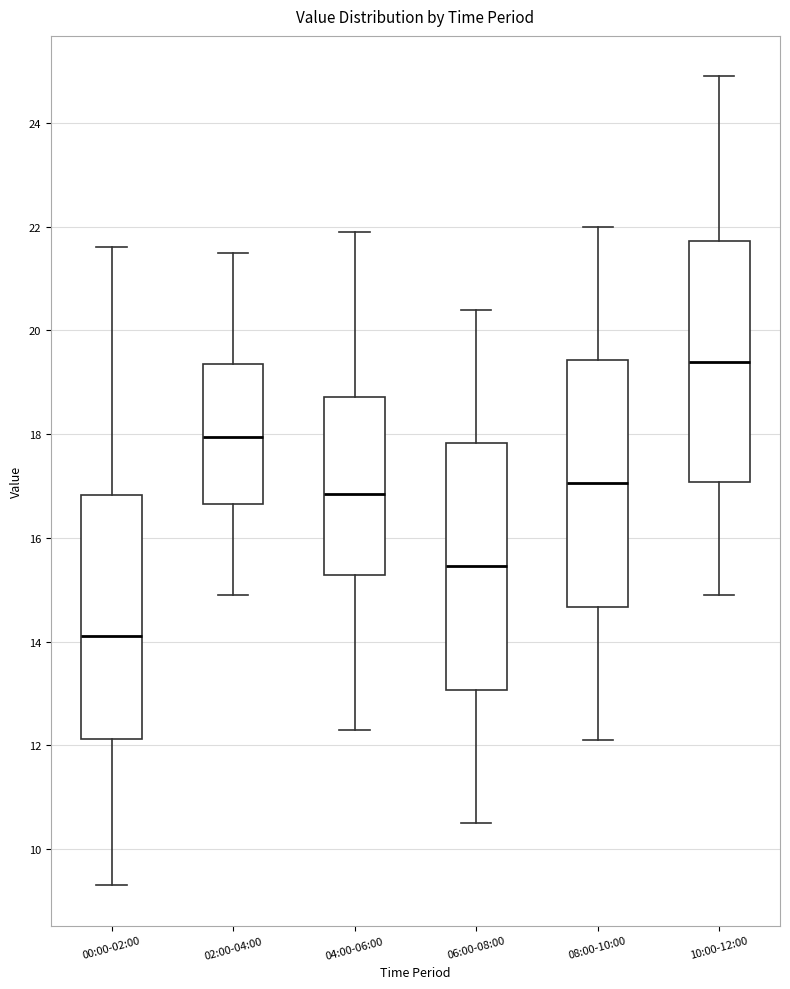

Which box has the highest median line?

10:00-12:00